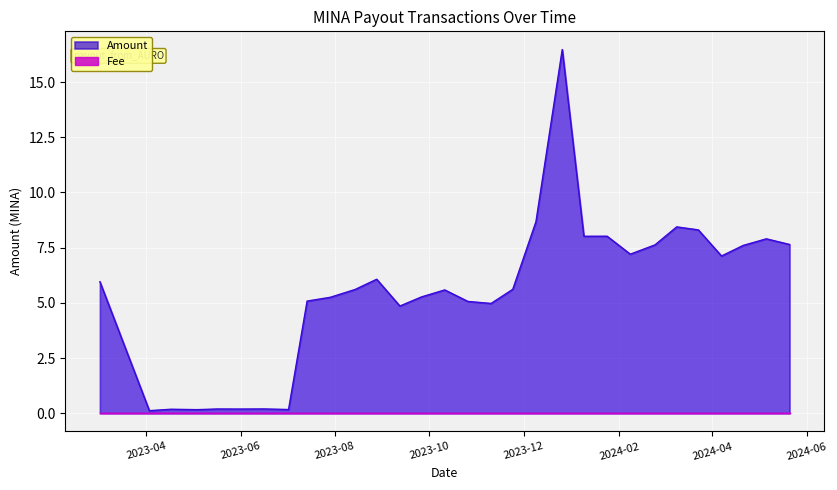

The chart shows a value of 7.9 at 2024-05-06. True or false?

True